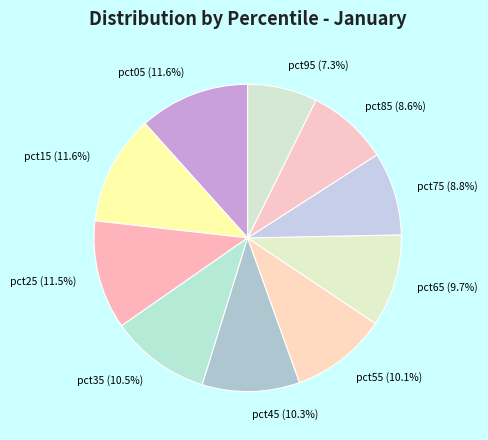

Between pct05 (11.6%) and pct55 (10.1%), which is larger?

pct05 (11.6%)